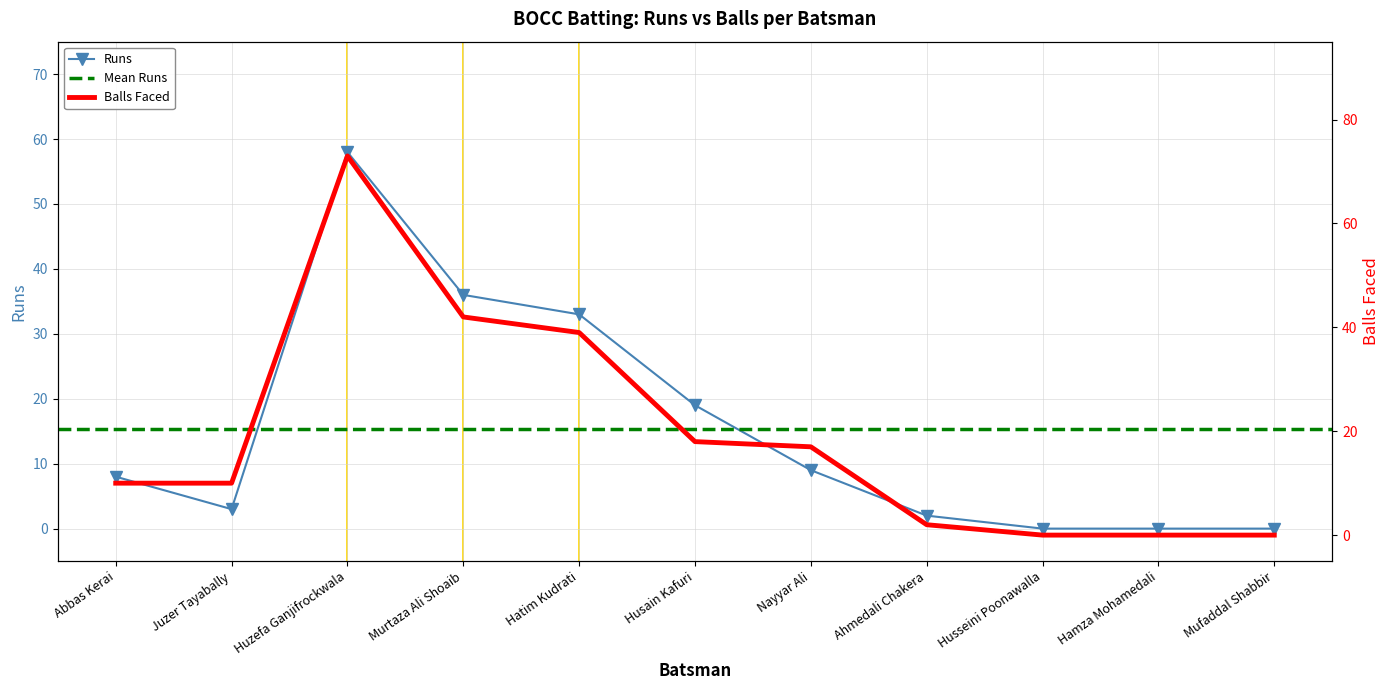

What is the average value of the Balls series?

19